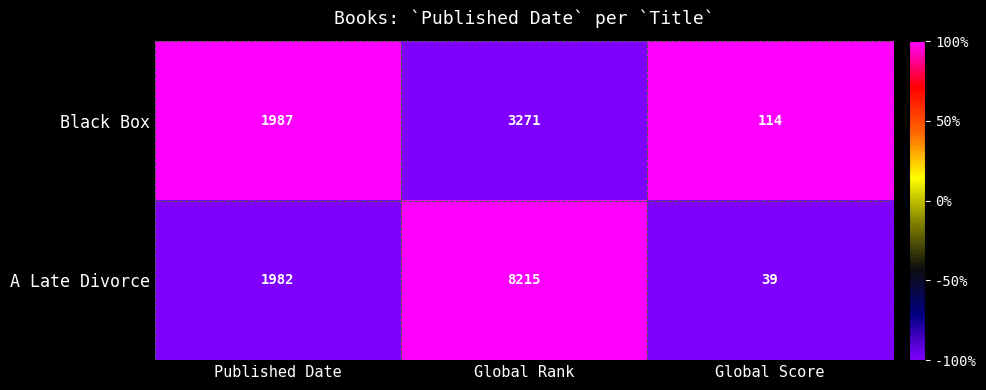

What is the greatest value displayed?

8215